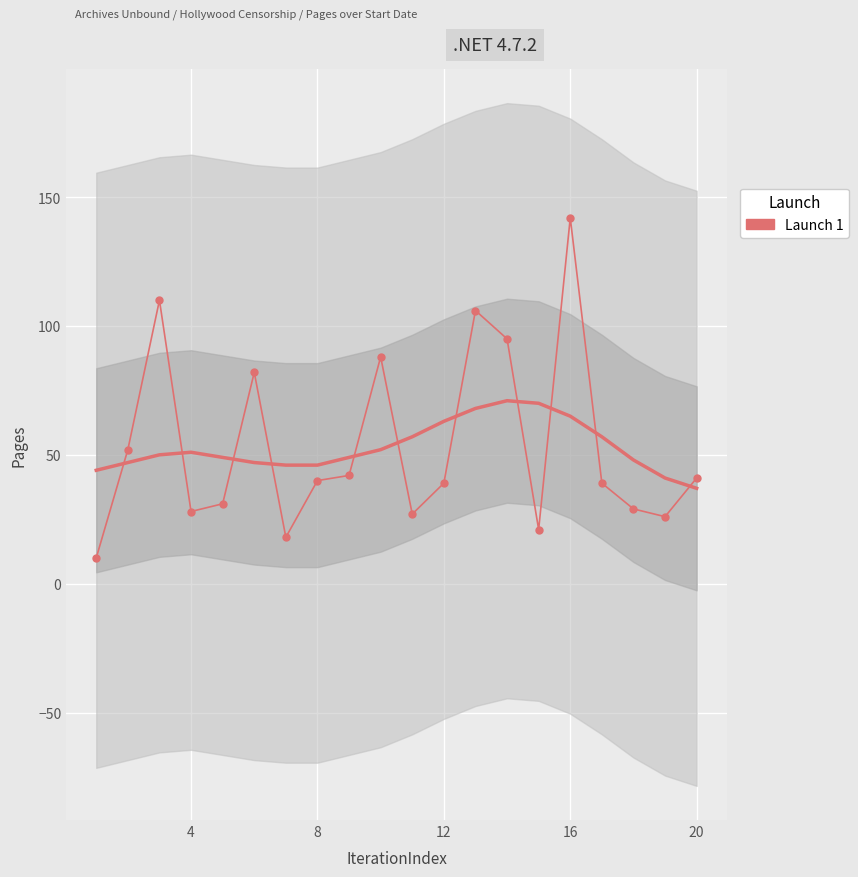

What is the minimum value shown in the chart?

10